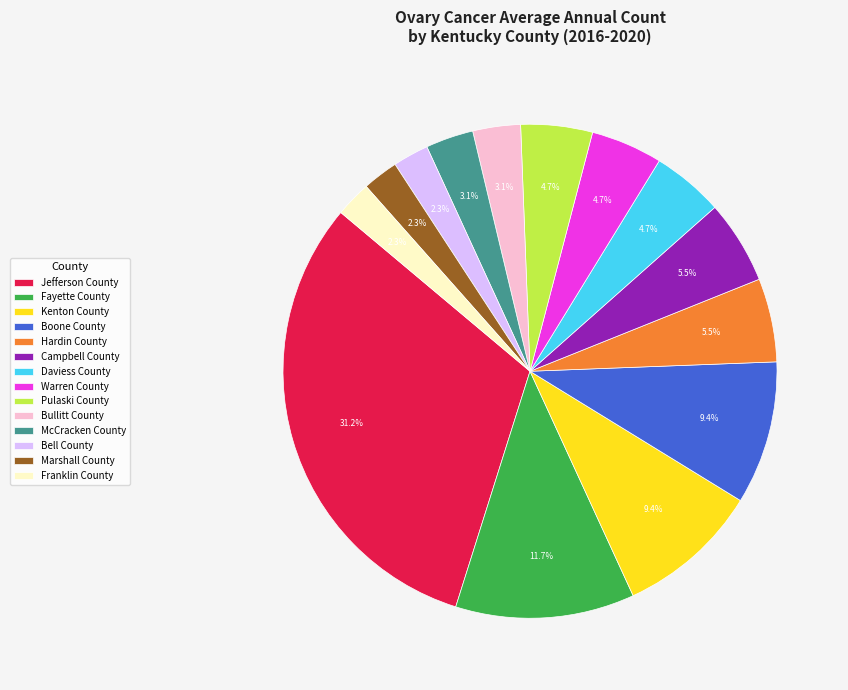

To the nearest percent, what portion does Bell County represent?

2%